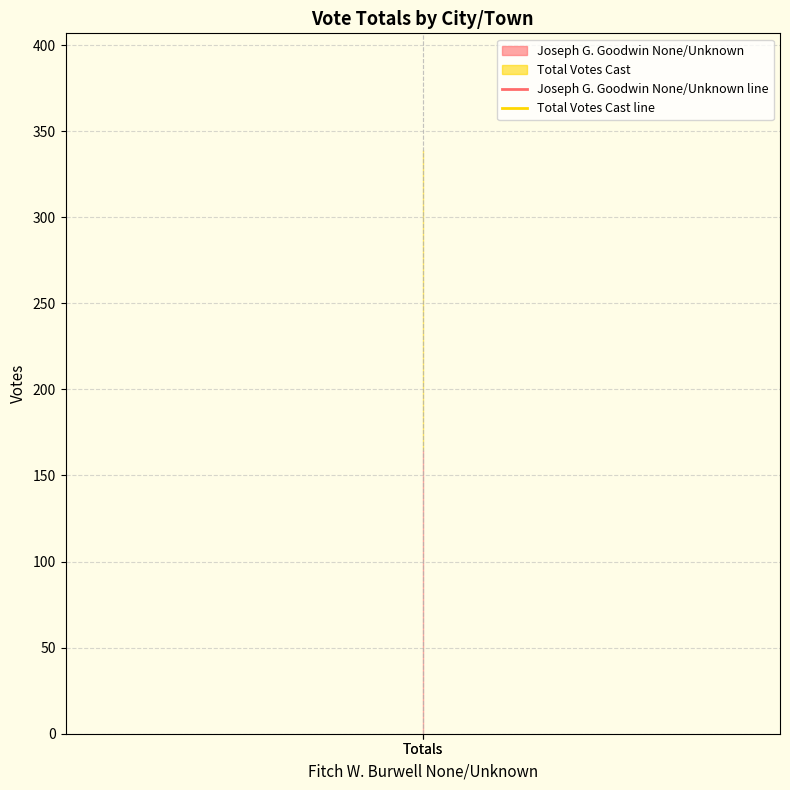

List the series in order of their overall mean, lowest first.

Joseph G. Goodwin None/Unknown line, Total Votes Cast line